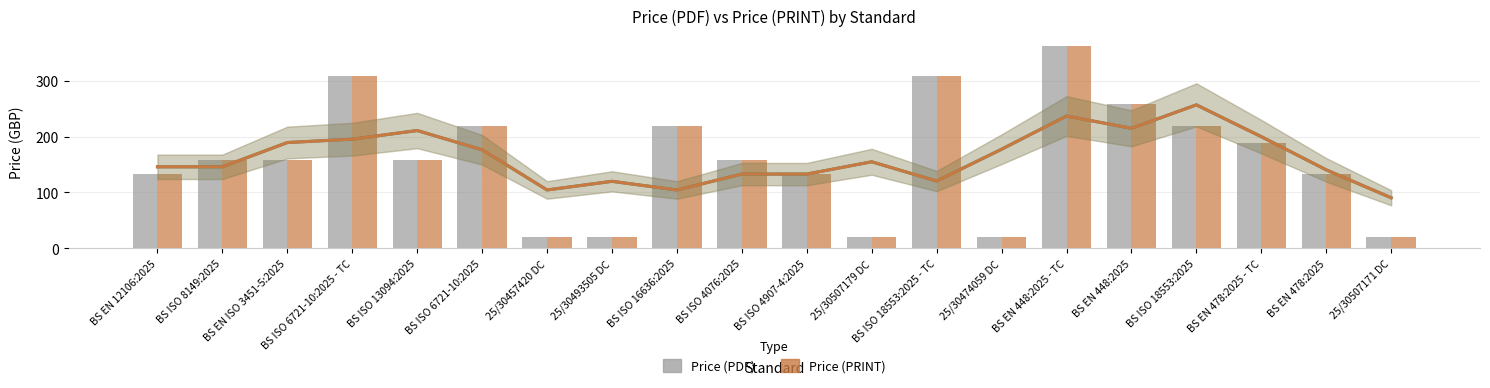

Reading left to right, transcribe all the data shown in this chart.

Price (PDF): BS EN 12106:2025=134	BS ISO 8149:2025=158	BS EN ISO 3451-5:2025=158	BS ISO 6721-10:2025 - TC=308	BS ISO 13094:2025=158	BS ISO 6721-10:2025=220	25/30457420 DC=20	25/30493505 DC=20	BS ISO 16636:2025=220	BS ISO 4076:2025=158	BS ISO 4907-4:2025=134	25/30507179 DC=20	BS ISO 18553:2025 - TC=308	25/30474059 DC=20	BS EN 448:2025 - TC=362	BS EN 448:2025=258	BS ISO 18553:2025=220	BS EN 478:2025 - TC=188	BS EN 478:2025=134	25/30507171 DC=20
Price (PRINT): BS EN 12106:2025=134	BS ISO 8149:2025=158	BS EN ISO 3451-5:2025=158	BS ISO 6721-10:2025 - TC=308	BS ISO 13094:2025=158	BS ISO 6721-10:2025=220	25/30457420 DC=20	25/30493505 DC=20	BS ISO 16636:2025=220	BS ISO 4076:2025=158	BS ISO 4907-4:2025=134	25/30507179 DC=20	BS ISO 18553:2025 - TC=308	25/30474059 DC=20	BS EN 448:2025 - TC=362	BS EN 448:2025=258	BS ISO 18553:2025=220	BS EN 478:2025 - TC=188	BS EN 478:2025=134	25/30507171 DC=20